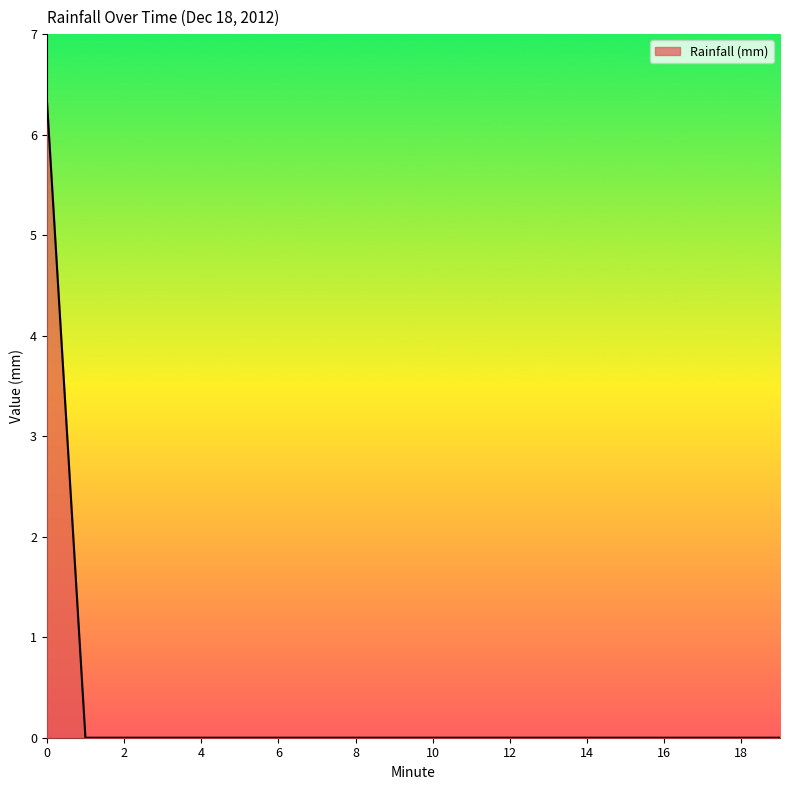

True or false: there are more than 0 points higher than both neighbors.

False